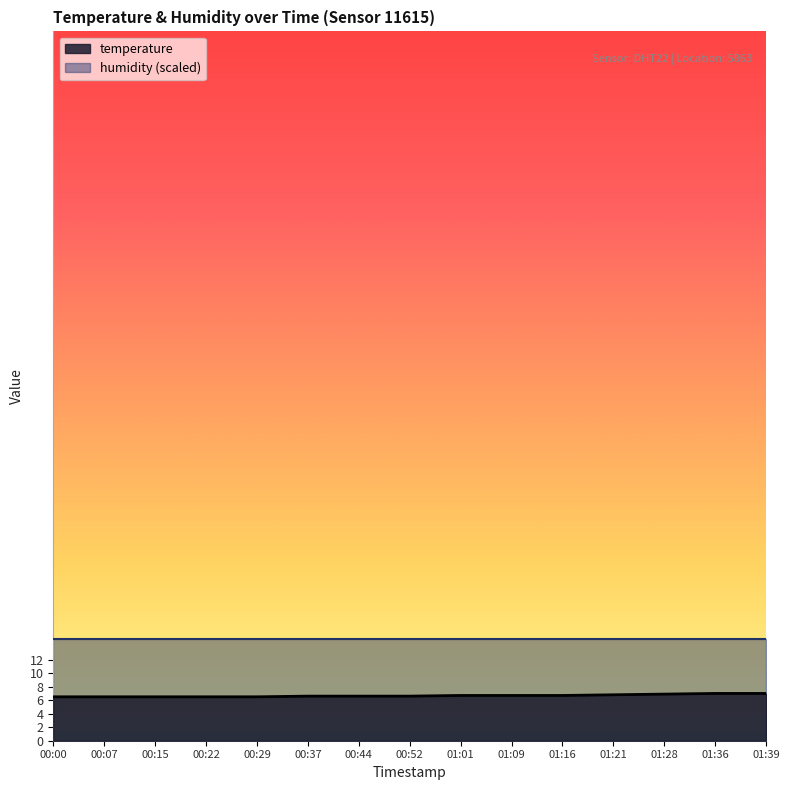

What is the ratio of the value at 01:36 to the value at 00:29?

1.1